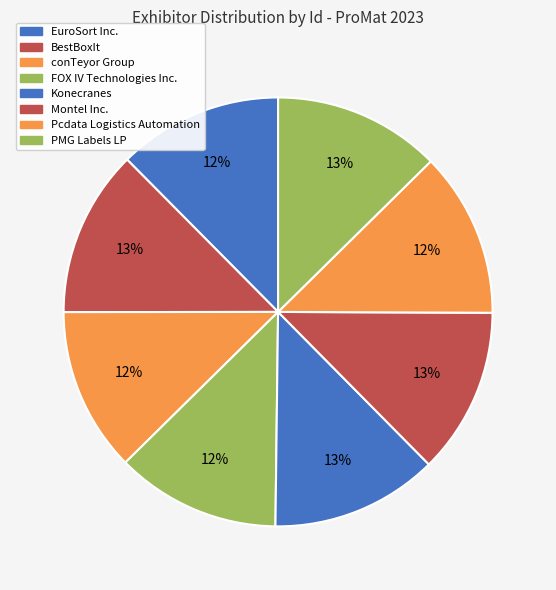

What is the largest slice in the pie chart?

PMG Labels LP